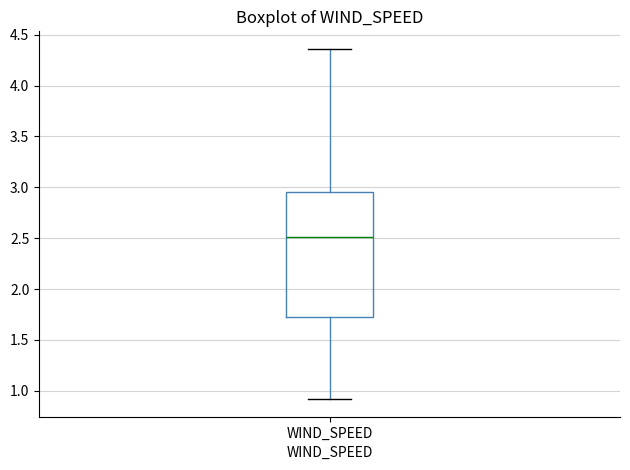

Read this box plot against the y-axis: the position of the median line, the range covered by the box, and the ends of both whiskers. The values are not printed on the chart, so give them approximately, as read against the axis.

median 2.50, box 1.75 to 2.95, whiskers 0.90 to 4.35